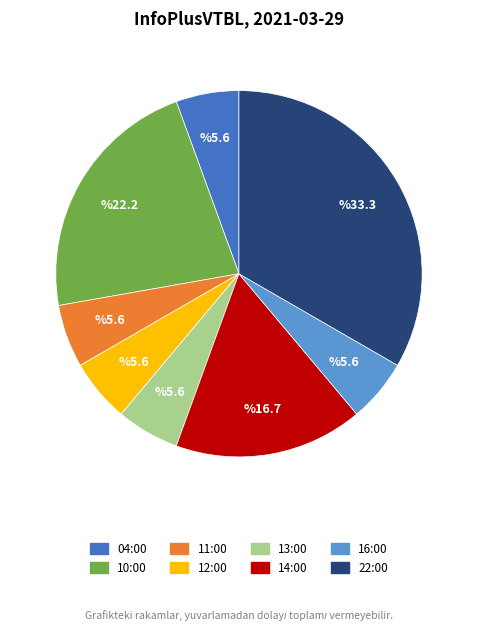

Which slice is the largest?

22:00